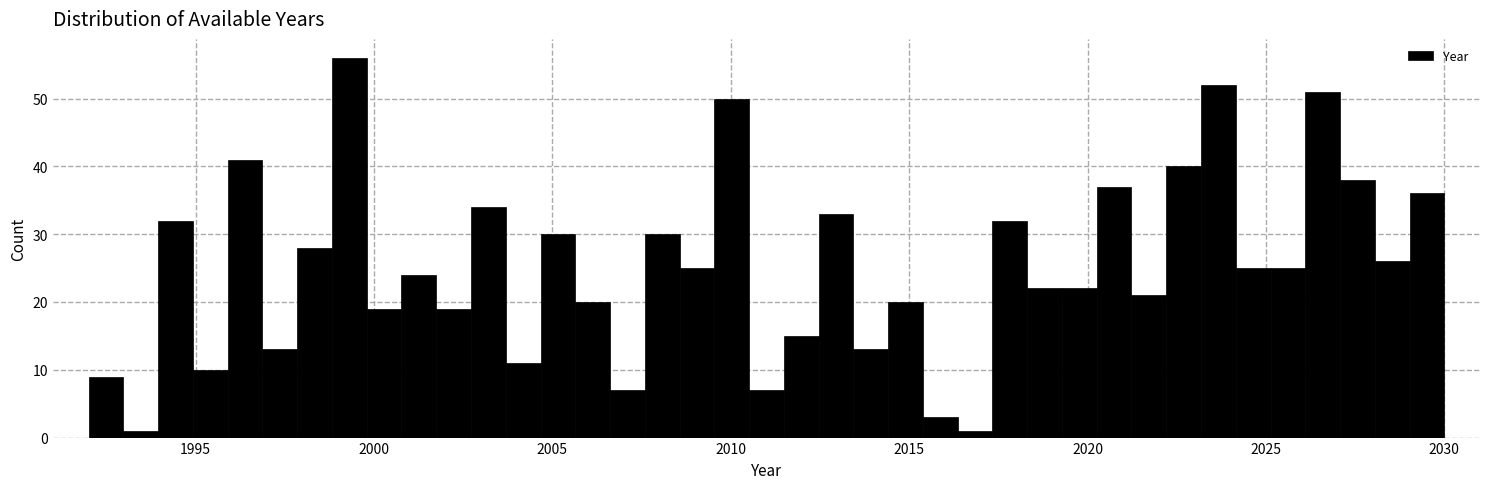

Read against the x-axis, roughly where is the centre of the tallest bar?

1999.5